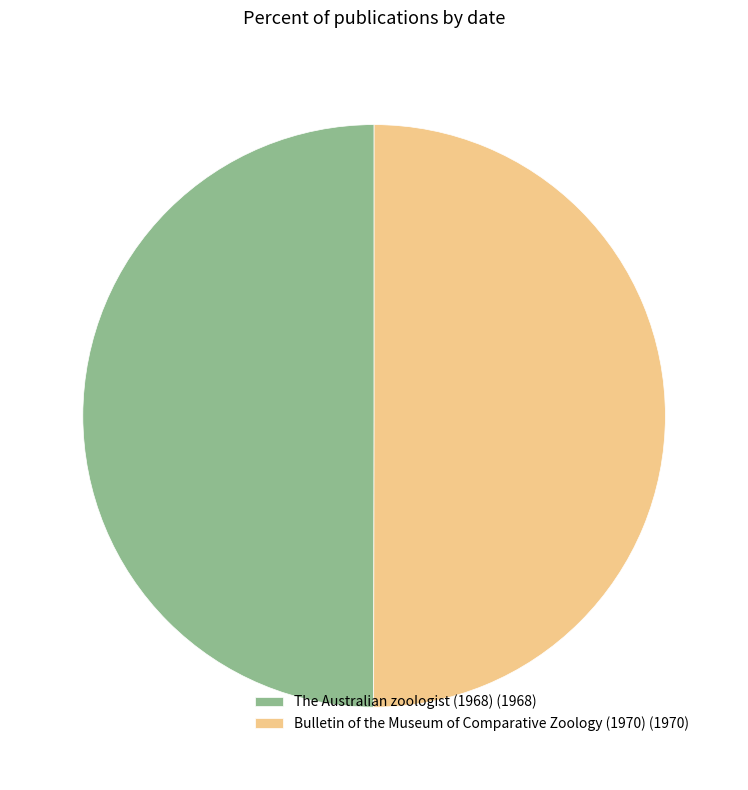

Is it true that The Australian zoologist (1968) (1968) is 50% of the pie?

True